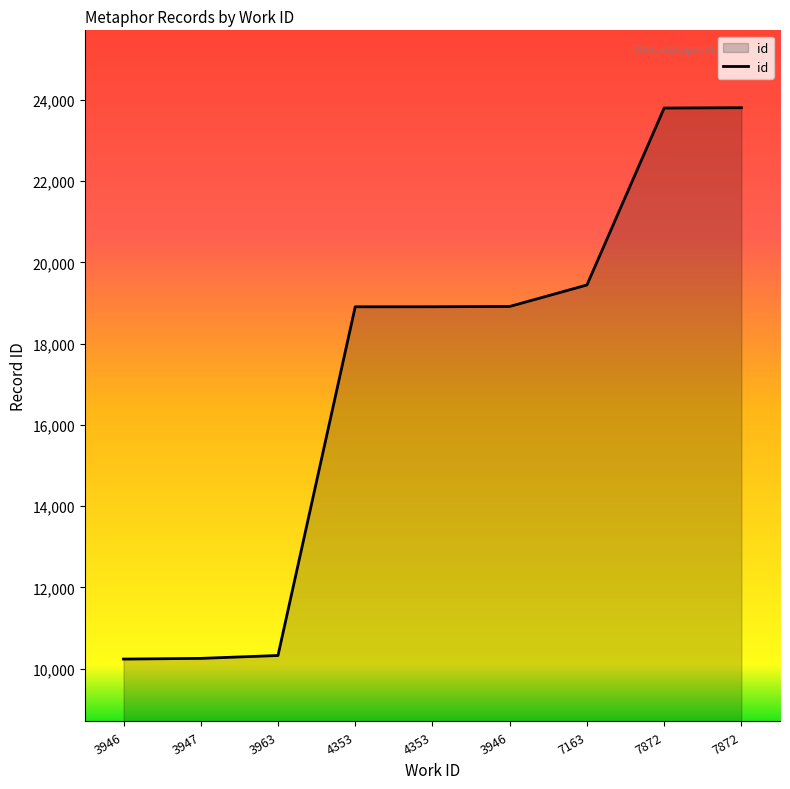

Which label corresponds to the largest value in the chart?

7872